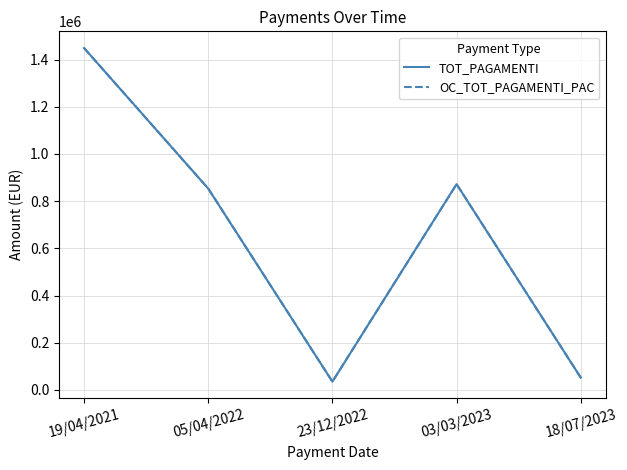

The value of OC_TOT_PAGAMENTI_PAC at 18/07/2023 is 52129.2. True or false?

True